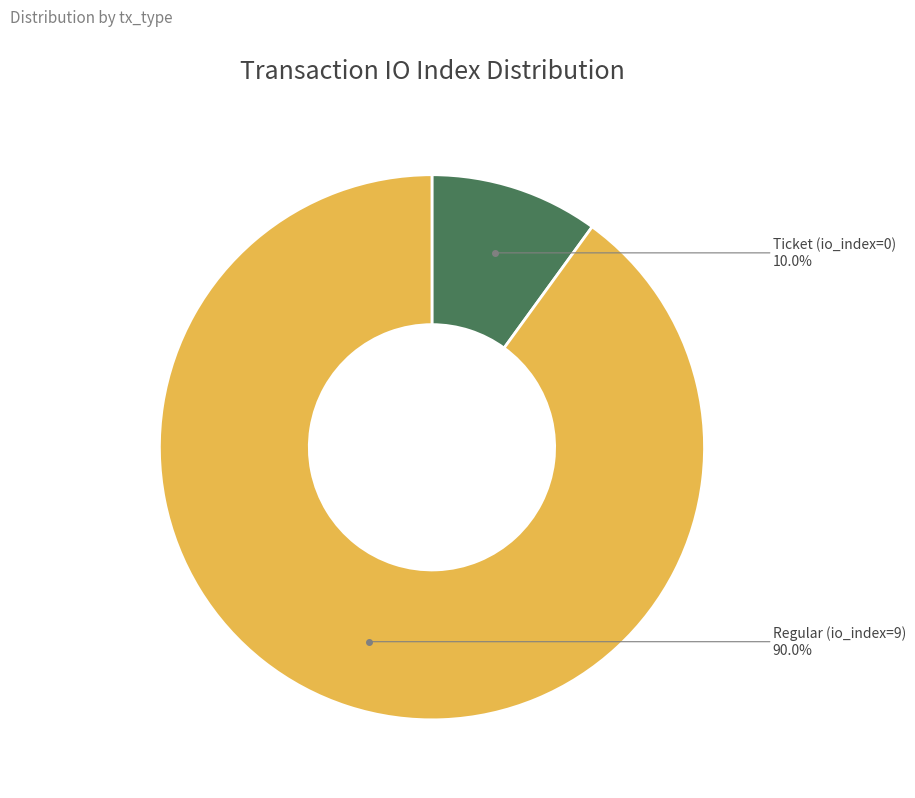

Is there a majority slice in this chart?

Yes